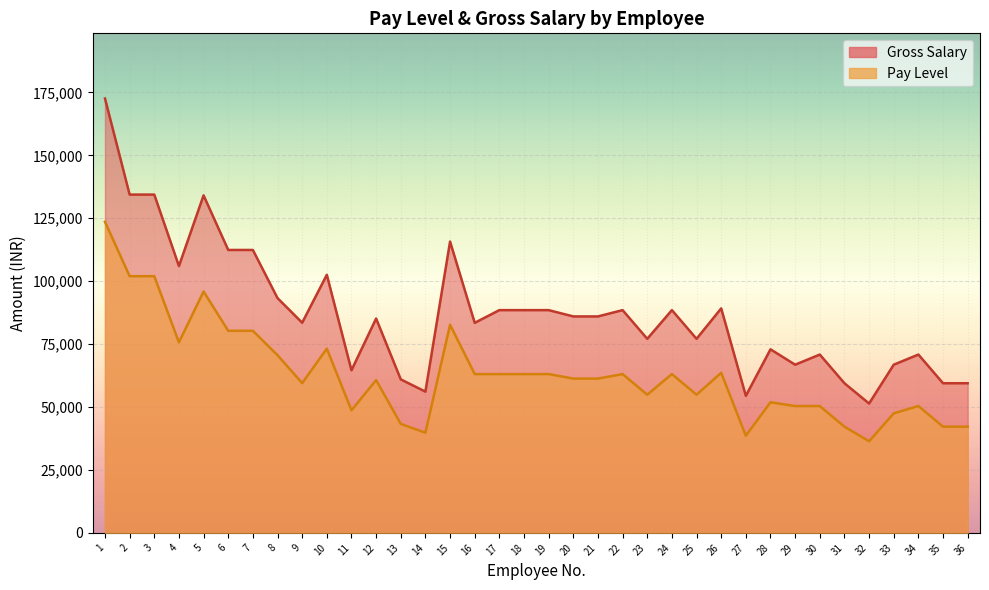

In Gross Salary, how many points are higher than both neighbors (excluding endpoints)?

10